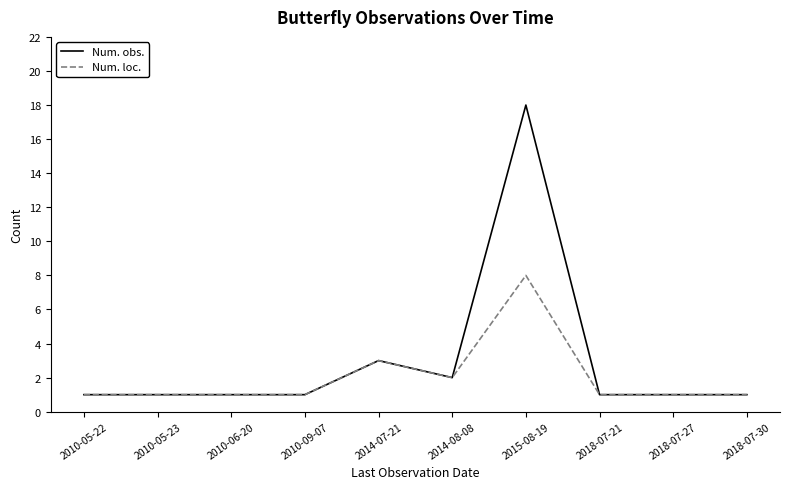

Which label corresponds to the largest value in the chart?

2015-08-19